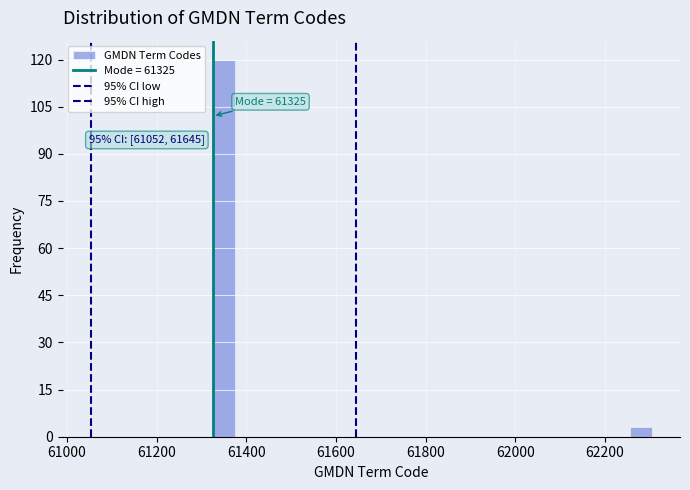

Around what value on the x-axis is the tallest bar? Give the approximate position of its centre, as read against the axis.

61340